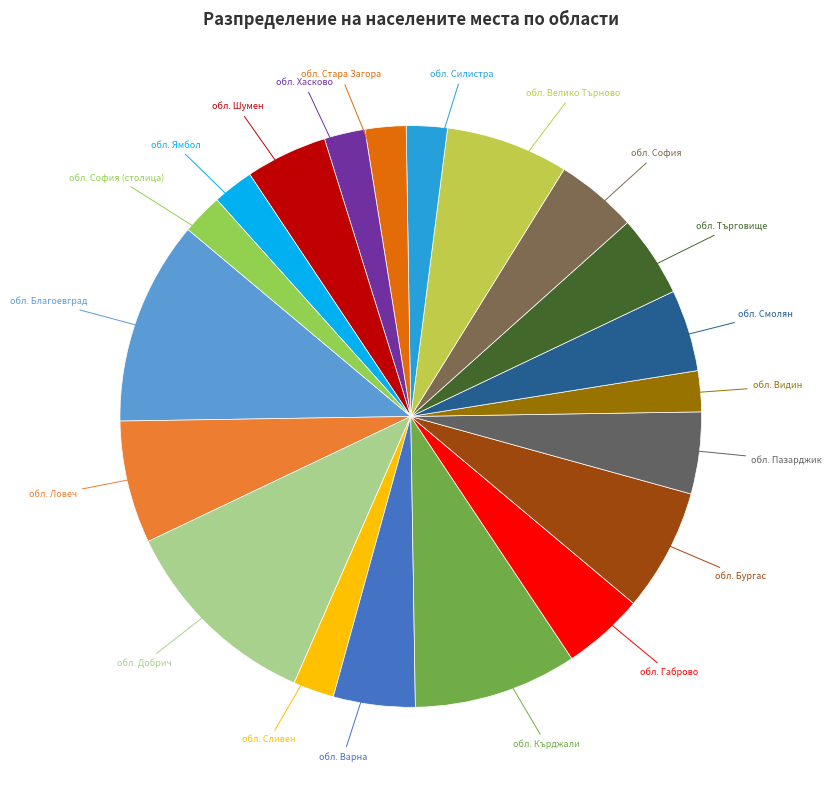

Rank the categories by value from lowest to highest.

обл. Сливен, обл. Видин, обл. Силистра, обл. Стара Загора, обл. Хасково, обл. Ямбол, обл. София (столица), обл. Варна, обл. Габрово, обл. Пазарджик, обл. Смолян, обл. Търговище, обл. София, обл. Шумен, обл. Ловеч, обл. Бургас, обл. Велико Търново, обл. Кърджали, обл. Благоевград, обл. Добрич